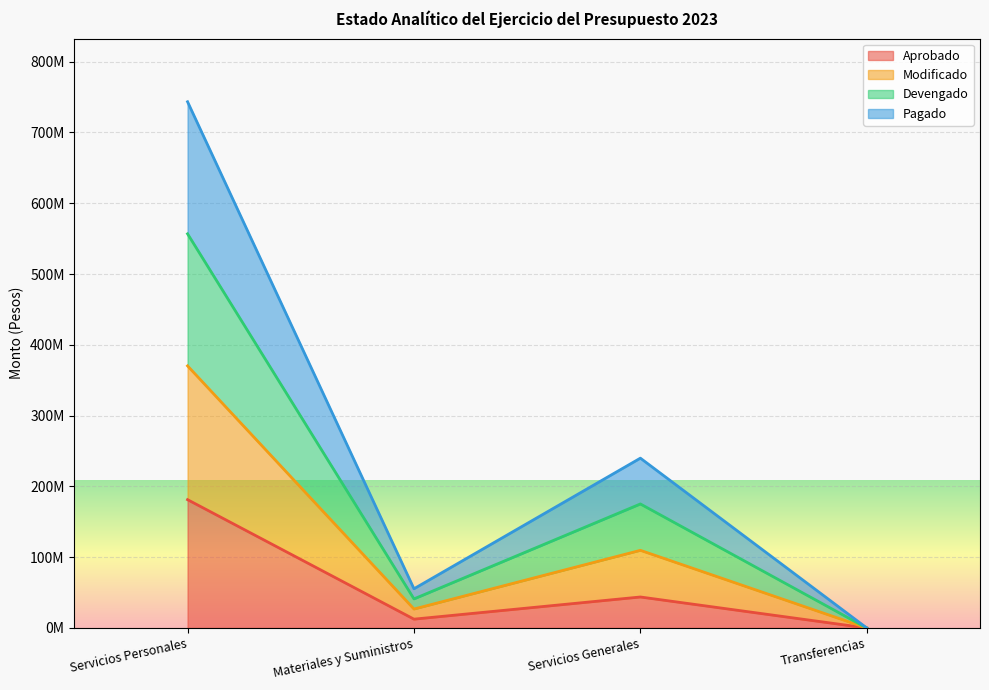

True or false: Devengado and Aprobado intersect in this chart.

False